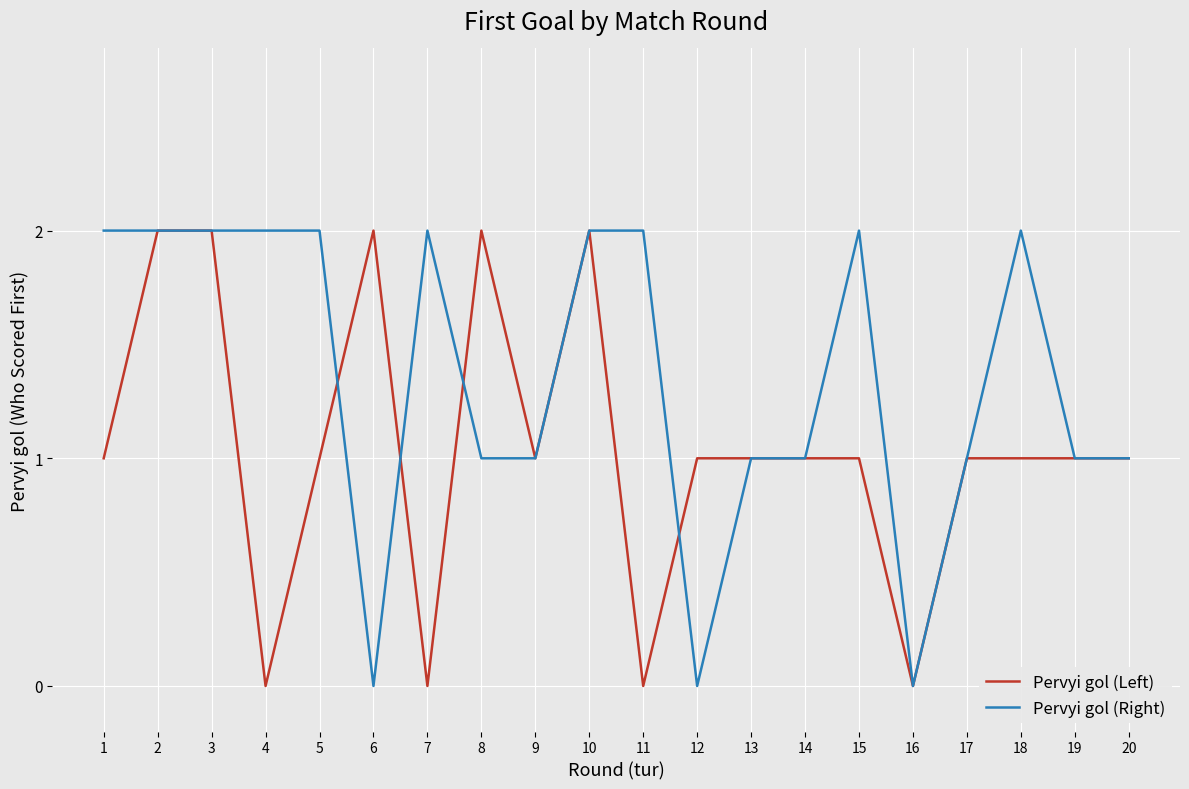

Rank the series by their average value, from lowest to highest.

Pervyi gol (Left), Pervyi gol (Right)